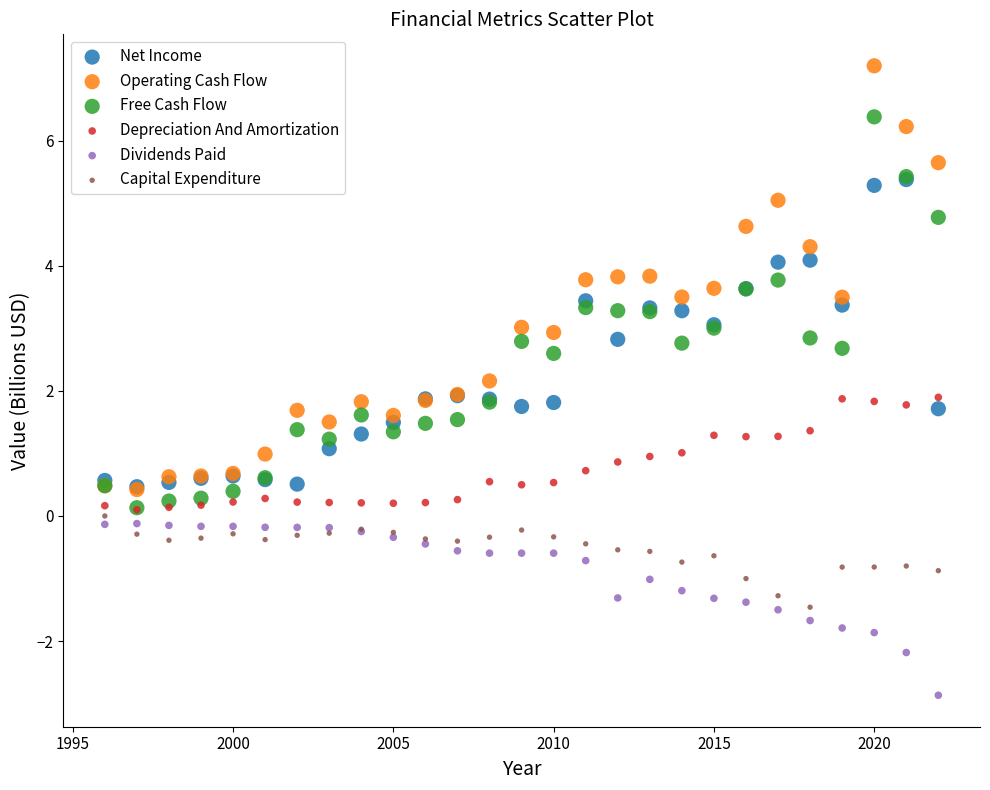

Which series reaches the minimum Y coordinate?

Dividends Paid